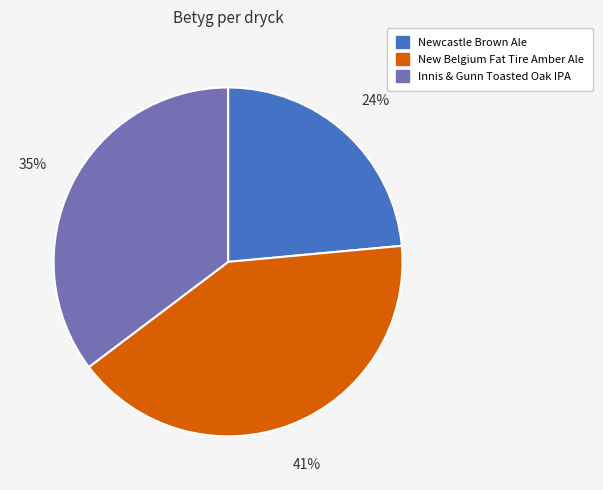

Is it true that New Belgium Fat Tire Amber Ale is 34% of the pie?

False